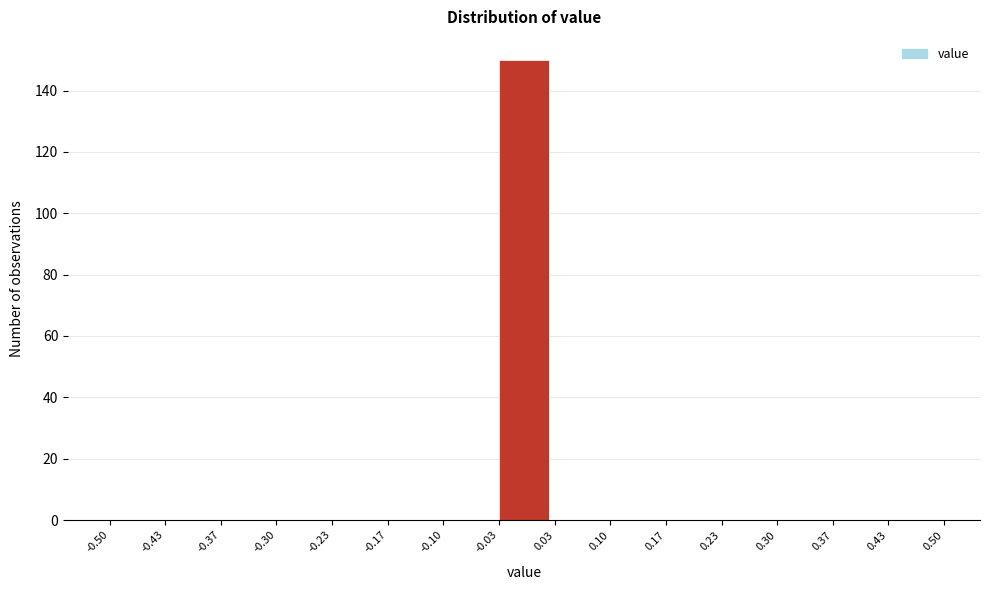

Which range on the x-axis has the tallest bar?

-0.03 to 0.03